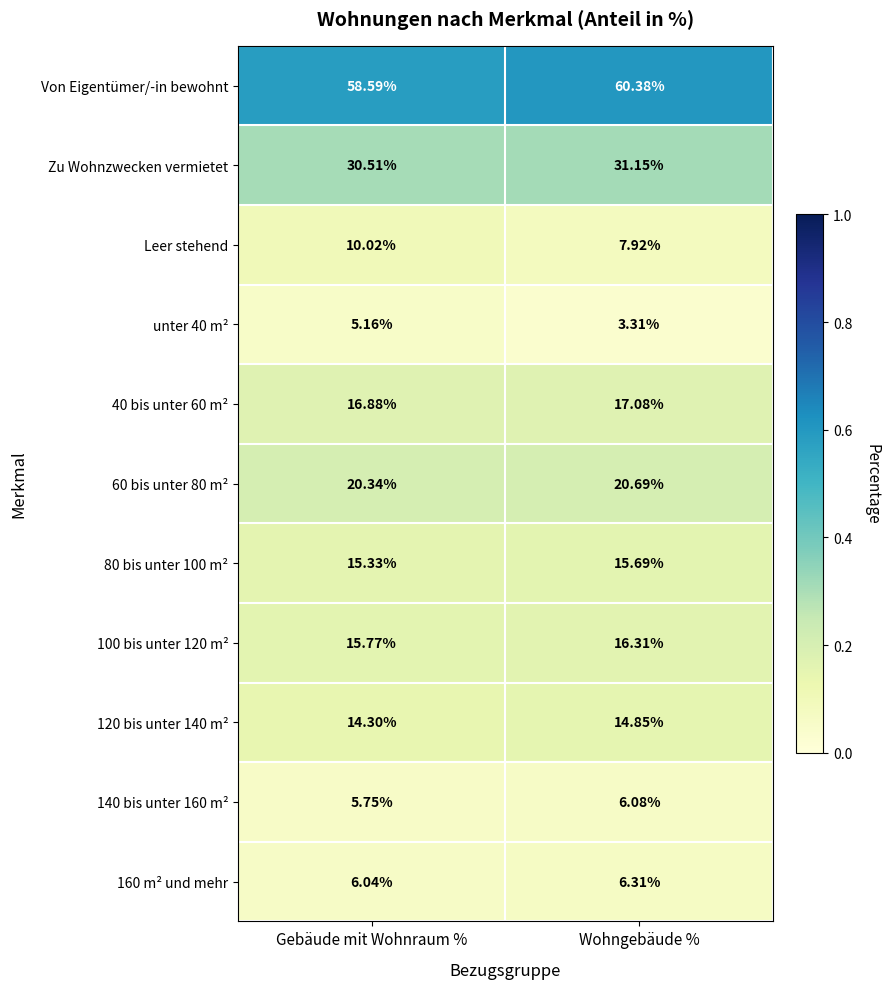

Which category has the lowest value in the 120 bis unter 140 m² series?

Gebäude mit Wohnraum %